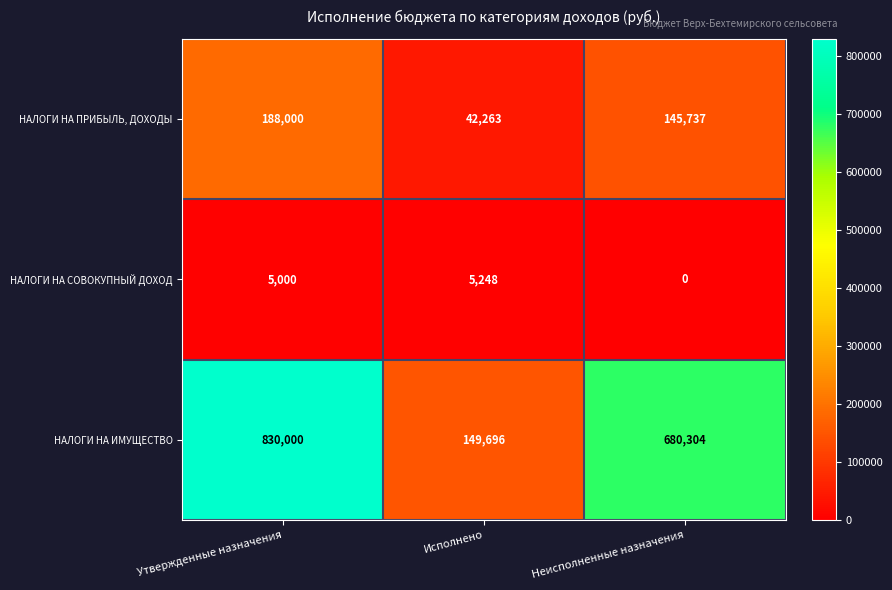

What is the sum of all НАЛОГИ НА ПРИБЫЛЬ, ДОХОДЫ values?

376000